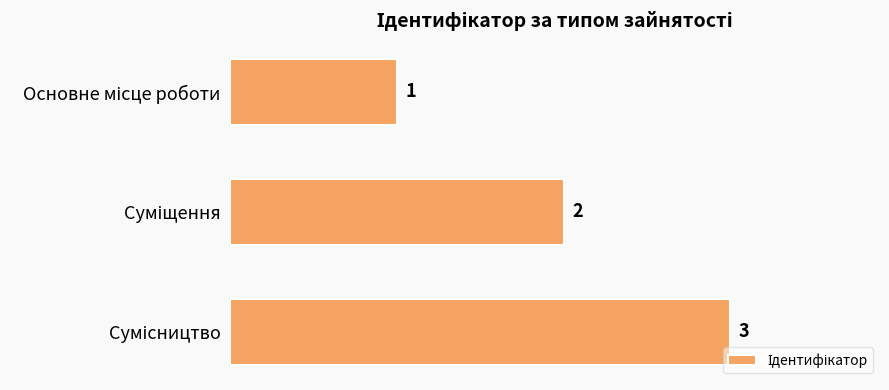

How many data points does each series have?

3